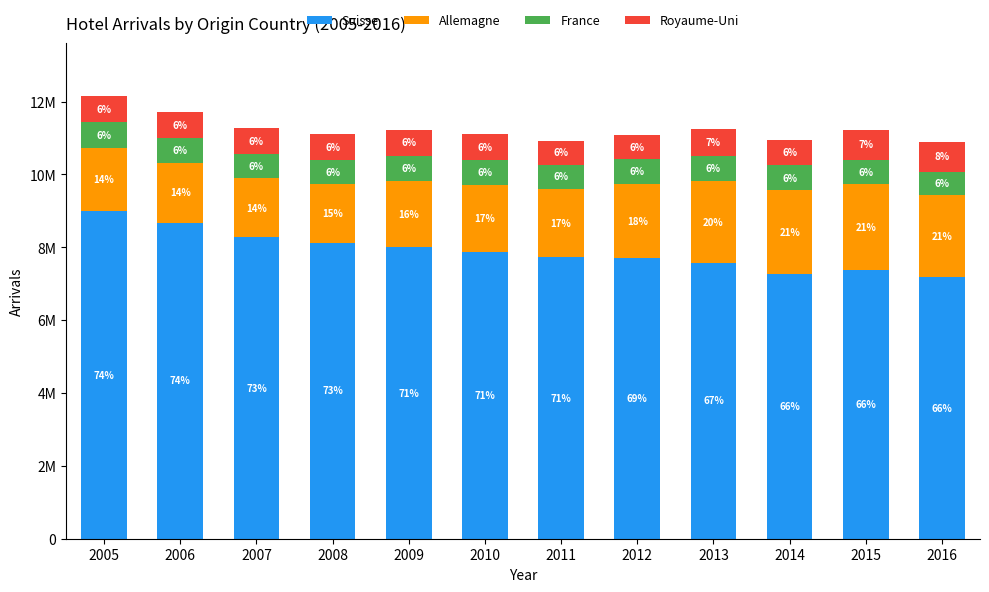

Are the bars grouped side by side (vs. stacked)?

No